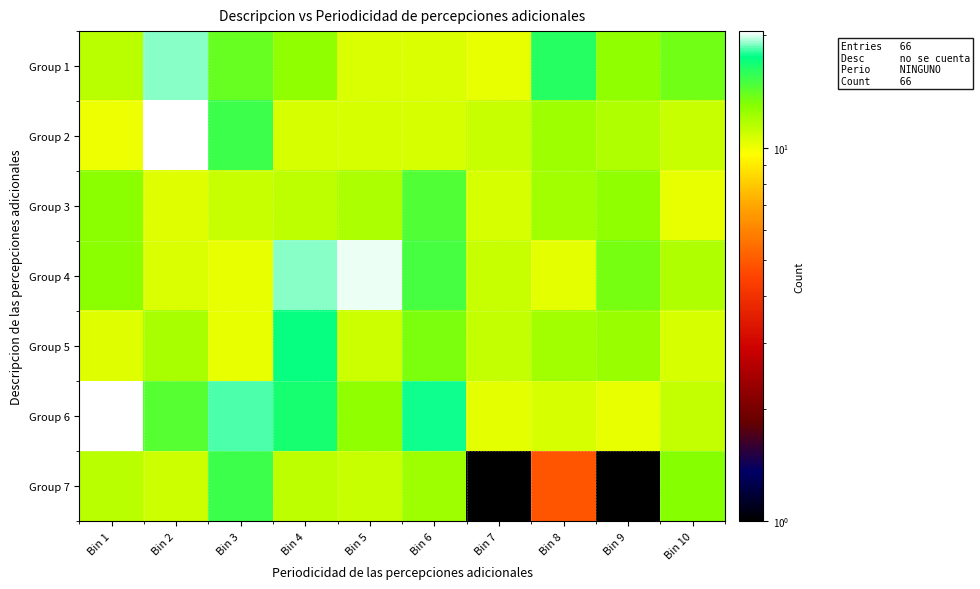

Reading left to right, what are all the values shown in this chart?

Group 1: Bin 1=11.4	Bin 2=19.0	Bin 3=14.0	Bin 4=12.7	Bin 5=10.5	Bin 6=10.5	Bin 7=10.2	Bin 8=16.0	Bin 9=12.8	Bin 10=13.7
Group 2: Bin 1=10.1	Bin 2=20.5	Bin 3=15.4	Bin 4=10.7	Bin 5=10.6	Bin 6=10.6	Bin 7=11.1	Bin 8=12.2	Bin 9=11.7	Bin 10=11.0
Group 3: Bin 1=12.8	Bin 2=10.5	Bin 3=11.0	Bin 4=11.4	Bin 5=11.8	Bin 6=14.6	Bin 7=10.7	Bin 8=12.2	Bin 9=12.7	Bin 10=10.1
Group 4: Bin 1=12.8	Bin 2=10.6	Bin 3=10.2	Bin 4=18.9	Bin 5=20.1	Bin 6=15.0	Bin 7=11.1	Bin 8=10.3	Bin 9=13.5	Bin 10=11.7
Group 5: Bin 1=10.4	Bin 2=12.1	Bin 3=10.1	Bin 4=17.2	Bin 5=10.9	Bin 6=13.3	Bin 7=11.1	Bin 8=12.2	Bin 9=12.4	Bin 10=10.6
Group 6: Bin 1=20.5	Bin 2=14.5	Bin 3=18.4	Bin 4=16.8	Bin 5=12.7	Bin 6=17.6	Bin 7=10.3	Bin 8=10.7	Bin 9=10.1	Bin 10=11.2
Group 7: Bin 1=11.5	Bin 2=10.9	Bin 3=15.3	Bin 4=11.3	Bin 5=11.0	Bin 6=12.3	Bin 7=0.5	Bin 8=4.9	Bin 9=0.2	Bin 10=13.0